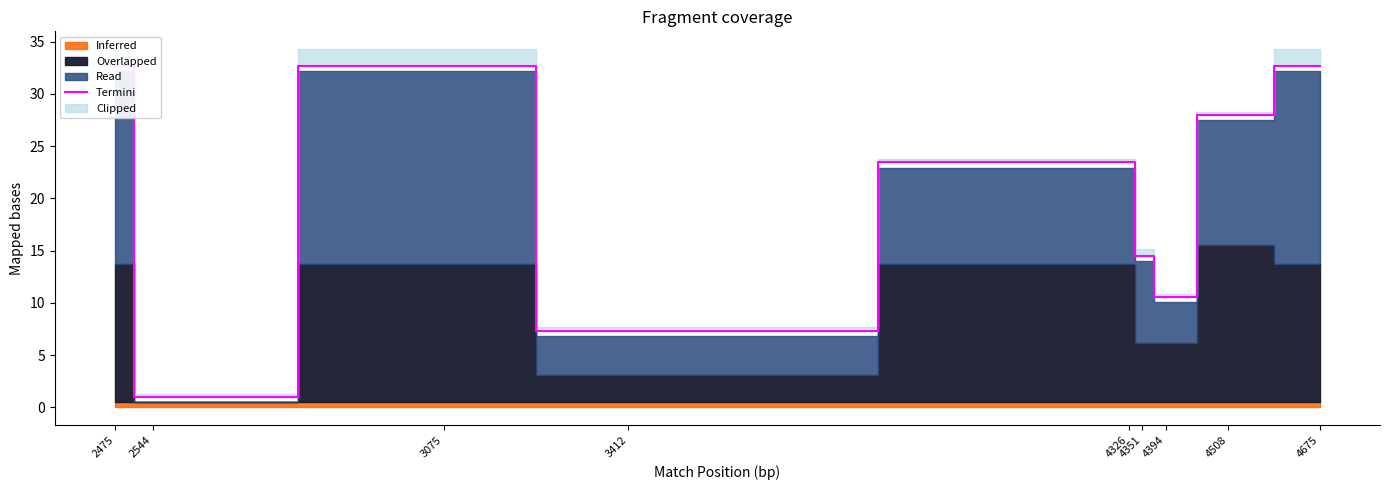

The chart shows a value of 32.7 at 3075. True or false?

True